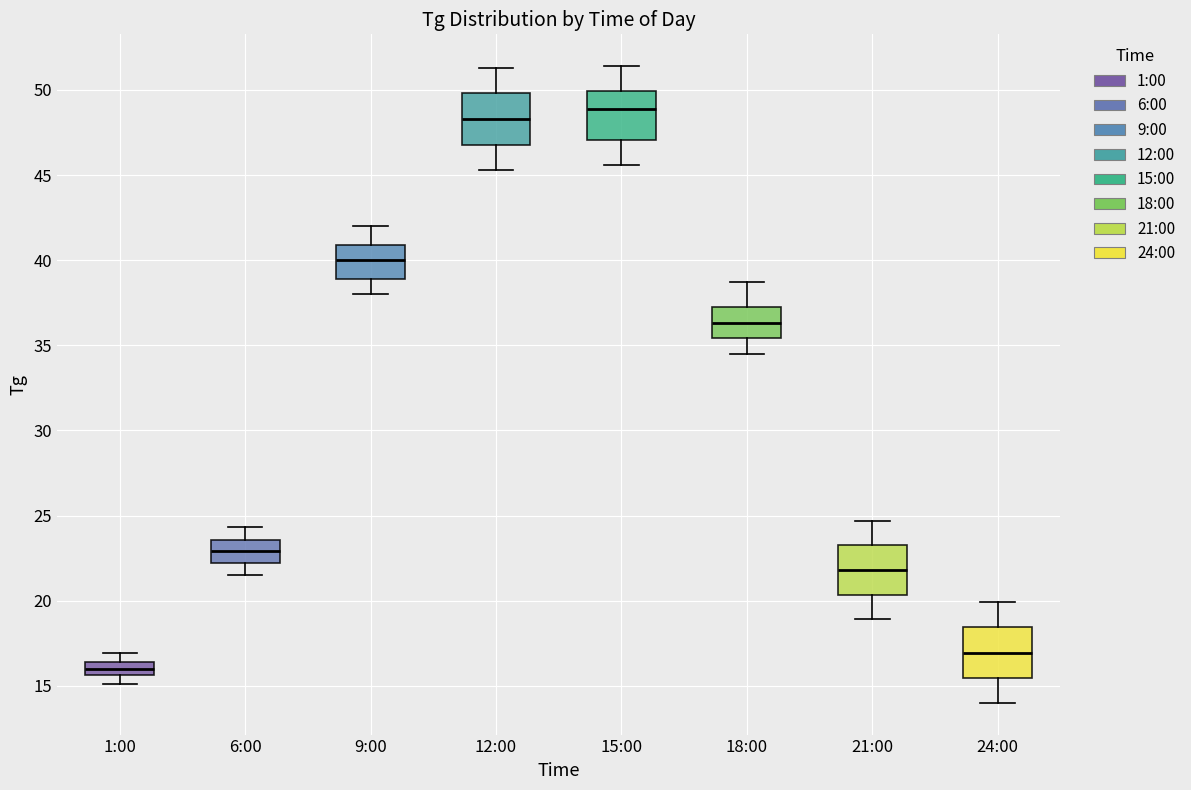

Where does the upper whisker of the box for 15:00 end on the y-axis? The values are not printed on the chart, so give them approximately, as read against the axis.

51.5